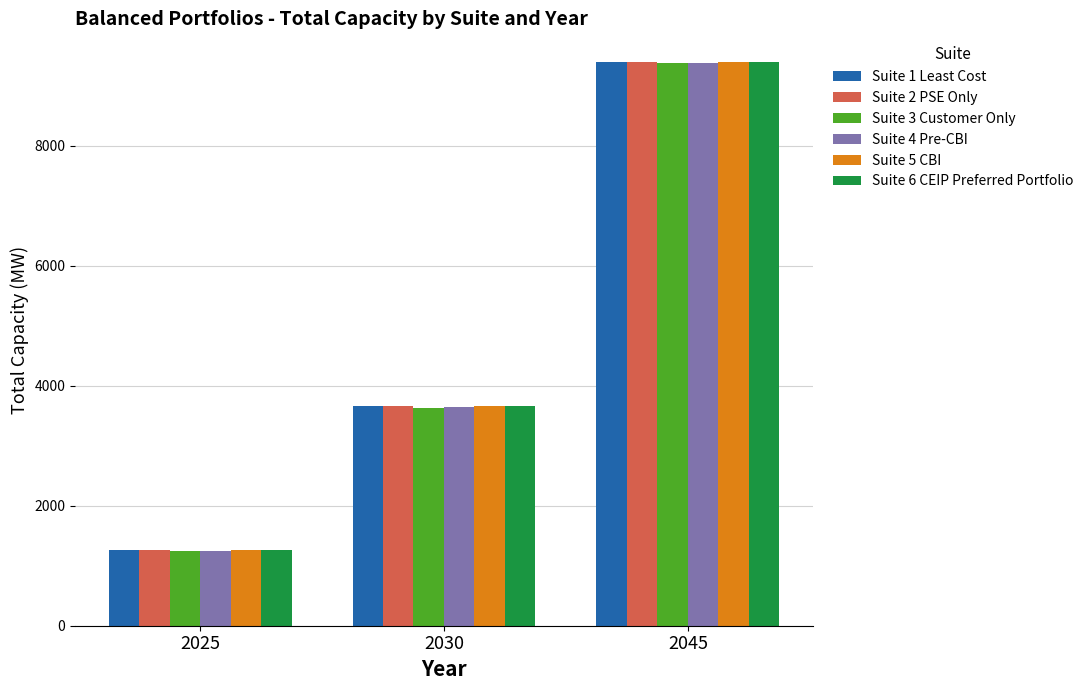

Reading left to right, transcribe all the data shown in this chart.

Suite 1 Least Cost: 1264.8	3658.8	9404.5
Suite 2 PSE Only: 1267.7	3661.8	9407.4
Suite 3 Customer Only: 1239.8	3633.9	9379.5
Suite 4 Pre-CBI: 1245.1	3639.1	9384.7
Suite 5 CBI: 1266.4	3660.4	9406.0
Suite 6 CEIP Preferred Portfolio: 1264.5	3658.5	9404.1